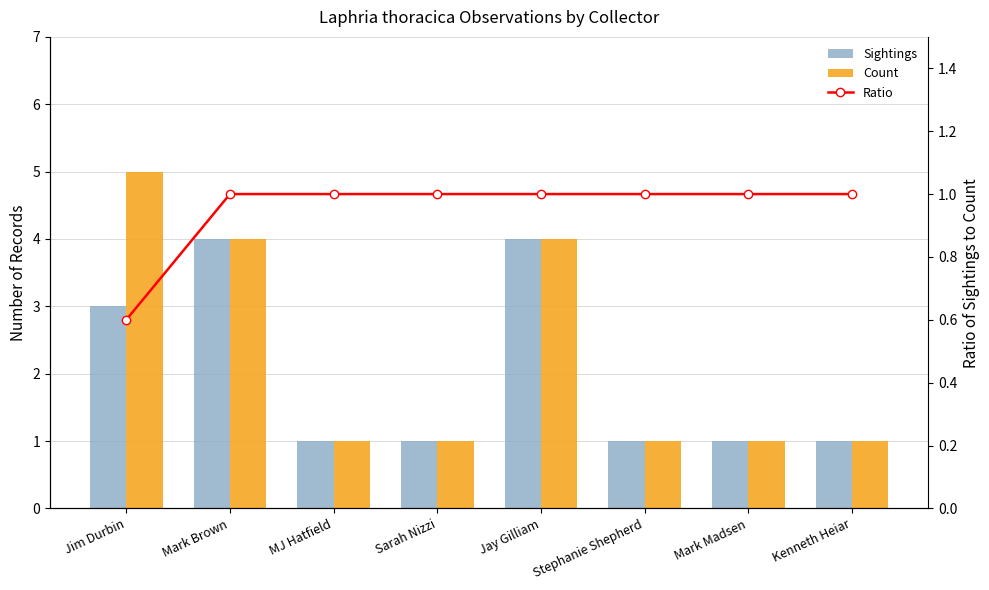

What is the greatest value displayed?

5.0